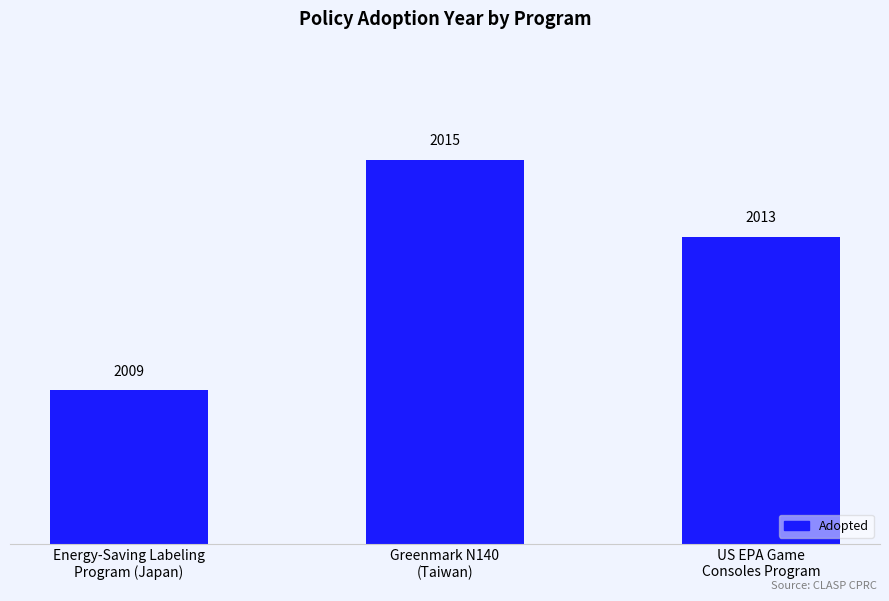

What is the change in value from Energy-Saving Labeling
Program (Japan) to Greenmark N140
(Taiwan)?

+6